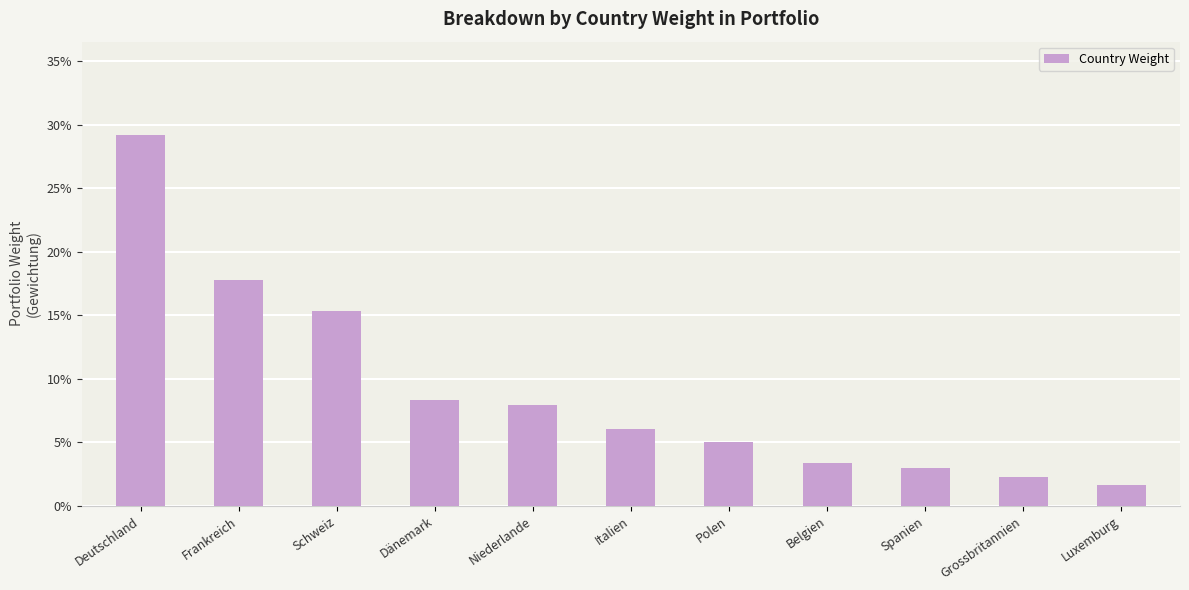

What is the change in value from Schweiz to Italien?

-0.1